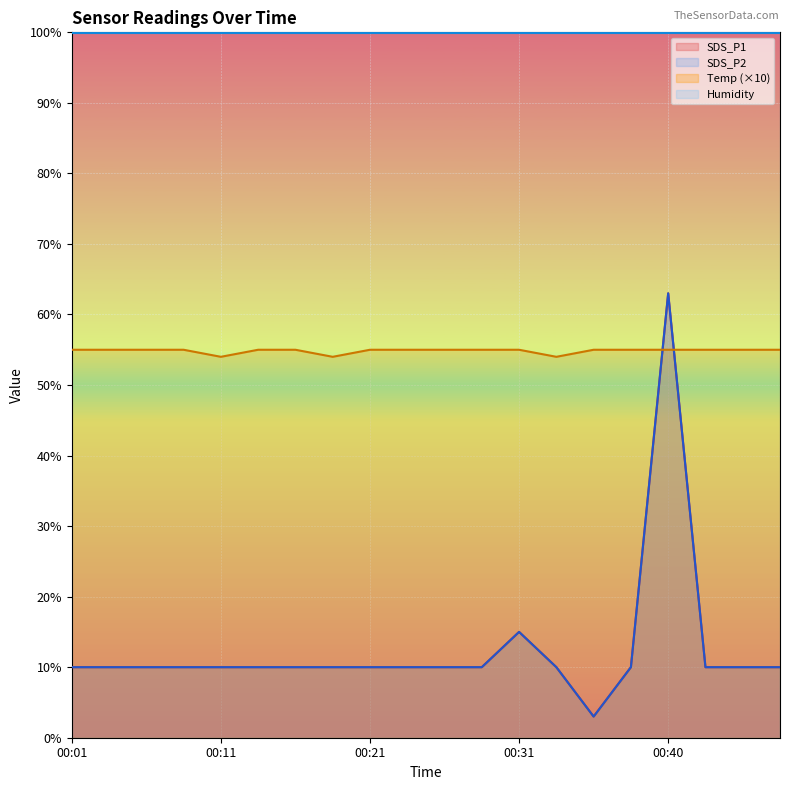

Reading left to right, transcribe all the data shown in this chart.

SDS_P1: 10	10	10	10	10	10	10	10	10	10	10	10	15	10	3	10	63	10	10	10
SDS_P2: 10	10	10	10	10	10	10	10	10	10	10	10	15	10	3	10	63	10	10	10
Temp: 55	55	55	55	54	55	55	54	55	55	55	55	55	54	55	55	55	55	55	55